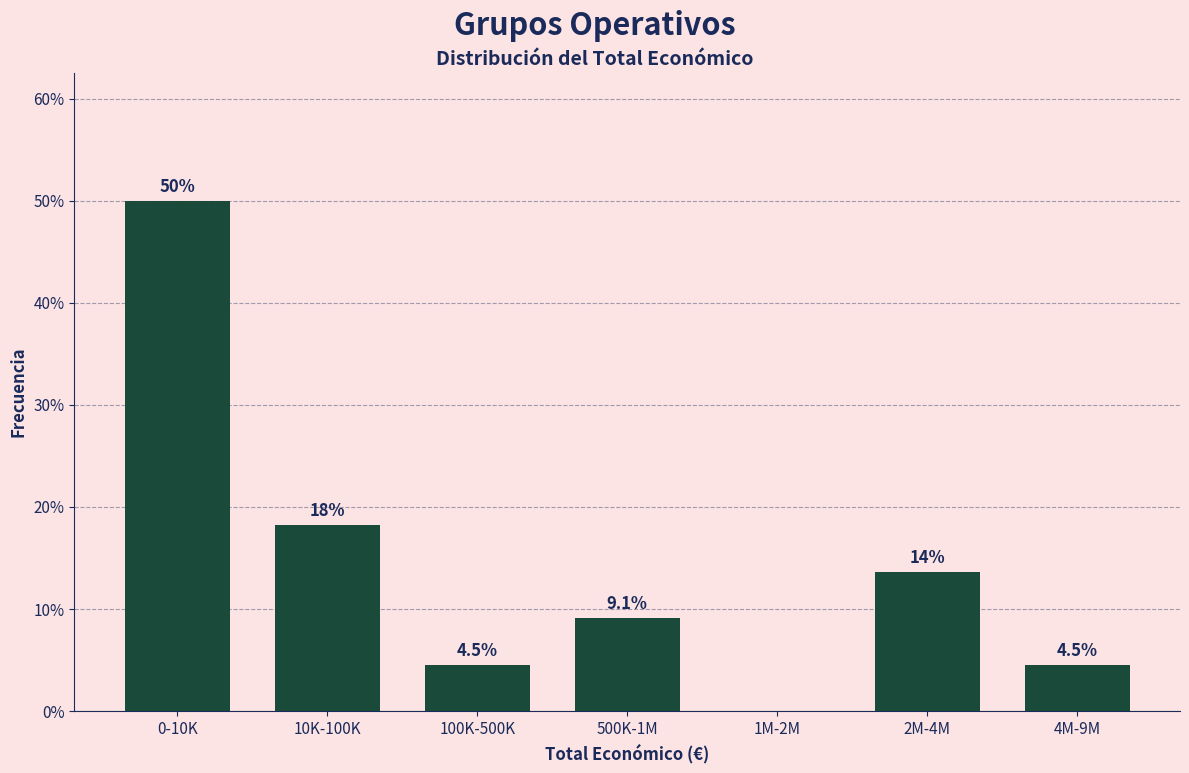

Reading left to right, transcribe all the data shown in this chart.

0-10K=50.0	10K-100K=18.2	100K-500K=4.5	500K-1M=9.1	1M-2M=0.0	2M-4M=13.6	4M-9M=4.5